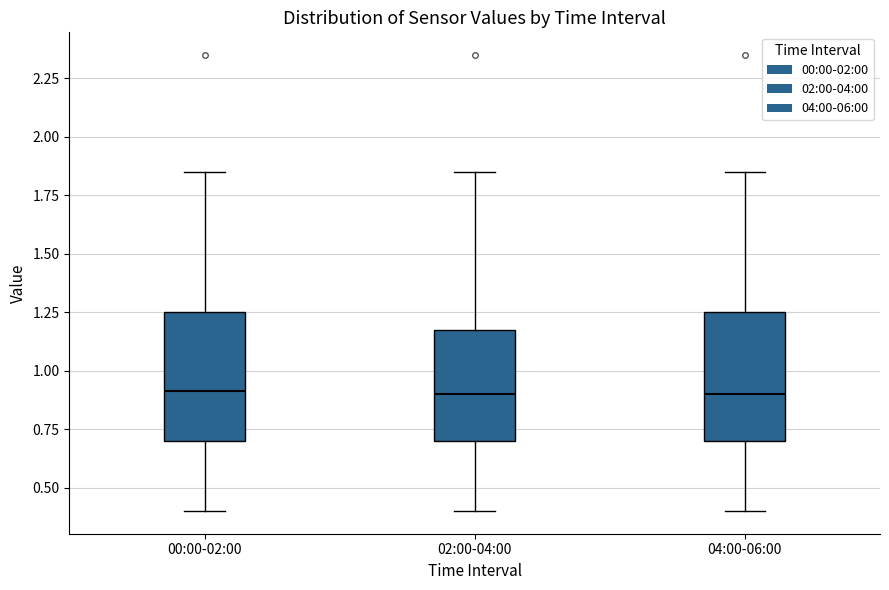

Where does the median line of the box for 00:00-02:00 sit on the y-axis? The values are not printed on the chart, so give them approximately, as read against the axis.

0.90